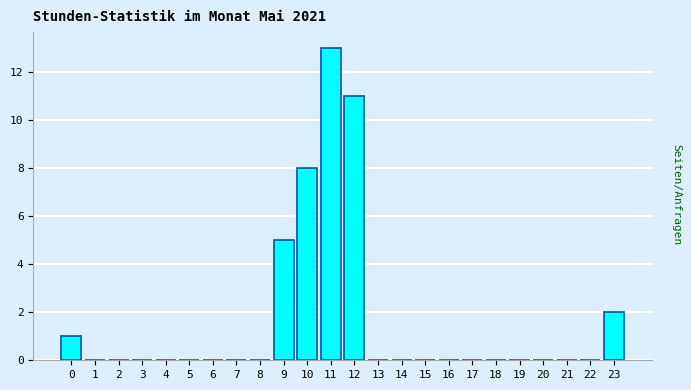

Reading left to right, transcribe all the data shown in this chart.

0=1	1=0	2=0	3=0	4=0	5=0	6=0	7=0	8=0	9=5	10=8	11=13	12=11	13=0	14=0	15=0	16=0	17=0	18=0	19=0	20=0	21=0	22=0	23=2